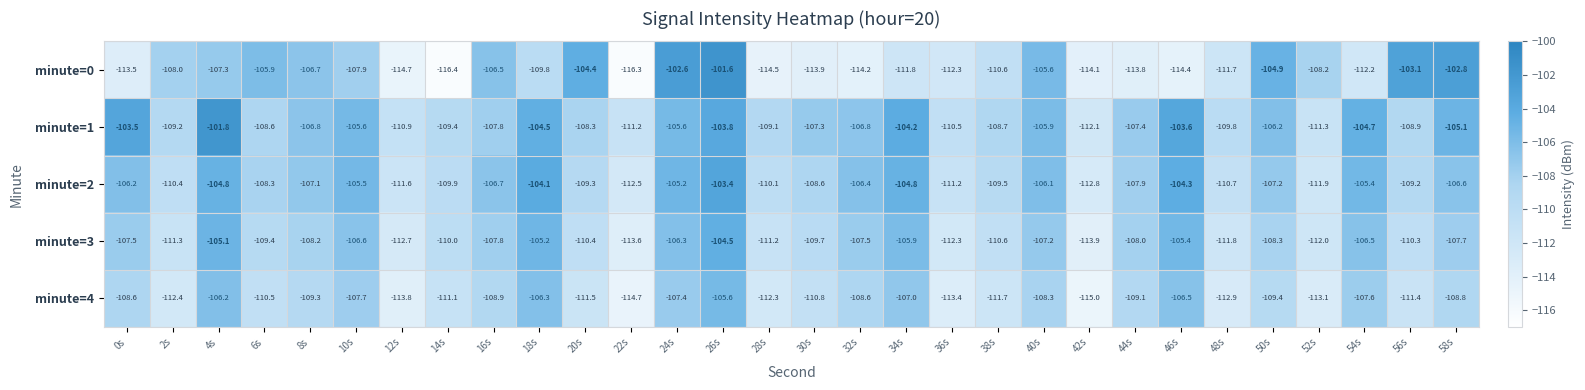

True or false: minute=1 has a value of -104.7 at 54s.

True